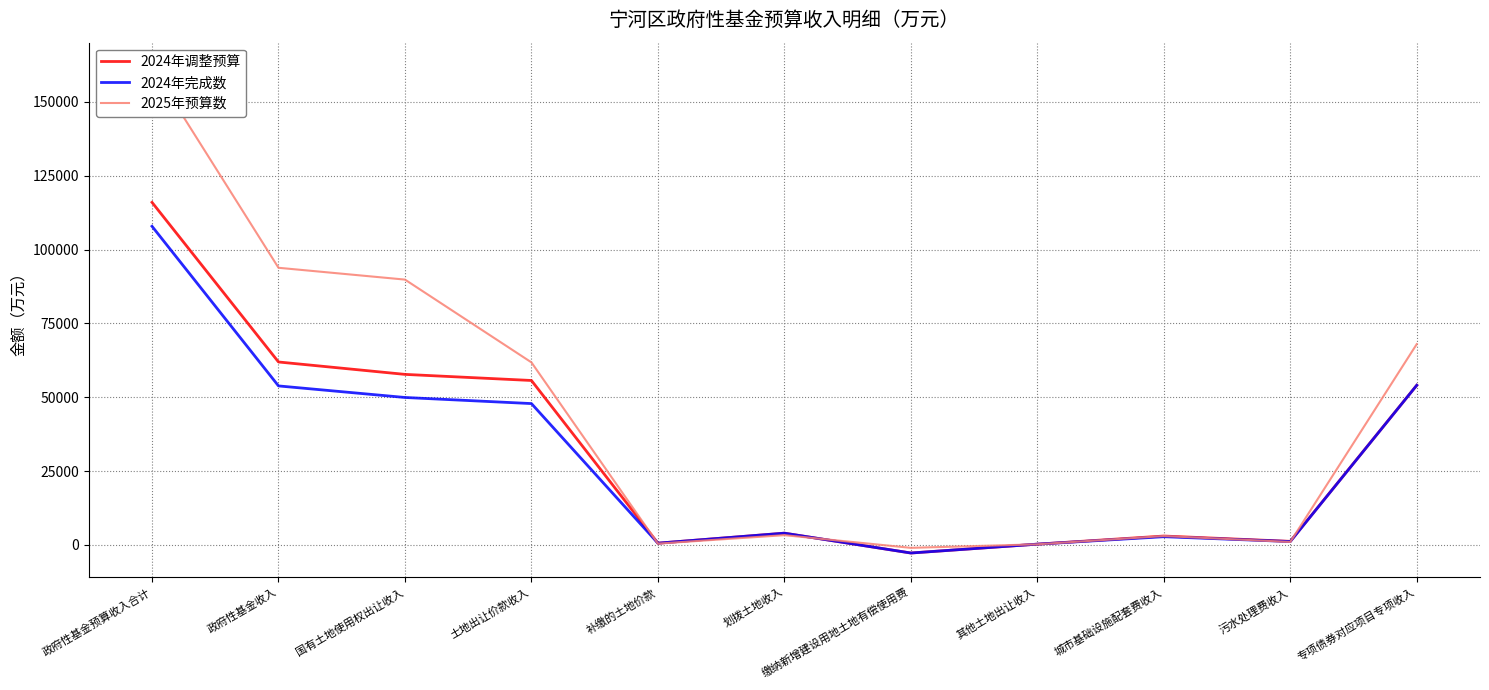

True or false: 2024年完成数 and 2024年调整预算 cross at least once.

False